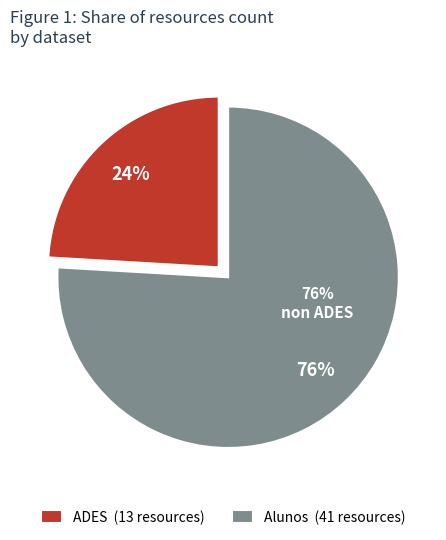

What percentage is the Alunos slice, to the nearest percent?

76%